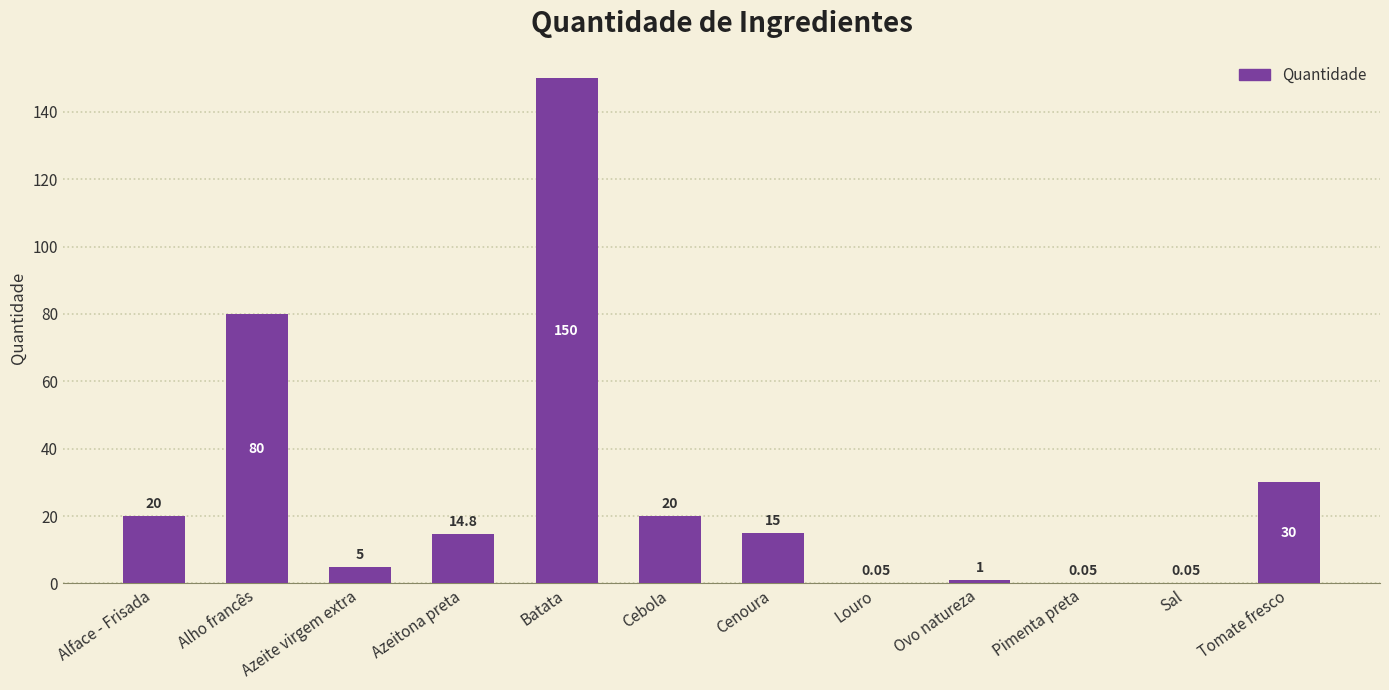

What is the change in value from Cenoura to Tomate fresco?

+15.0